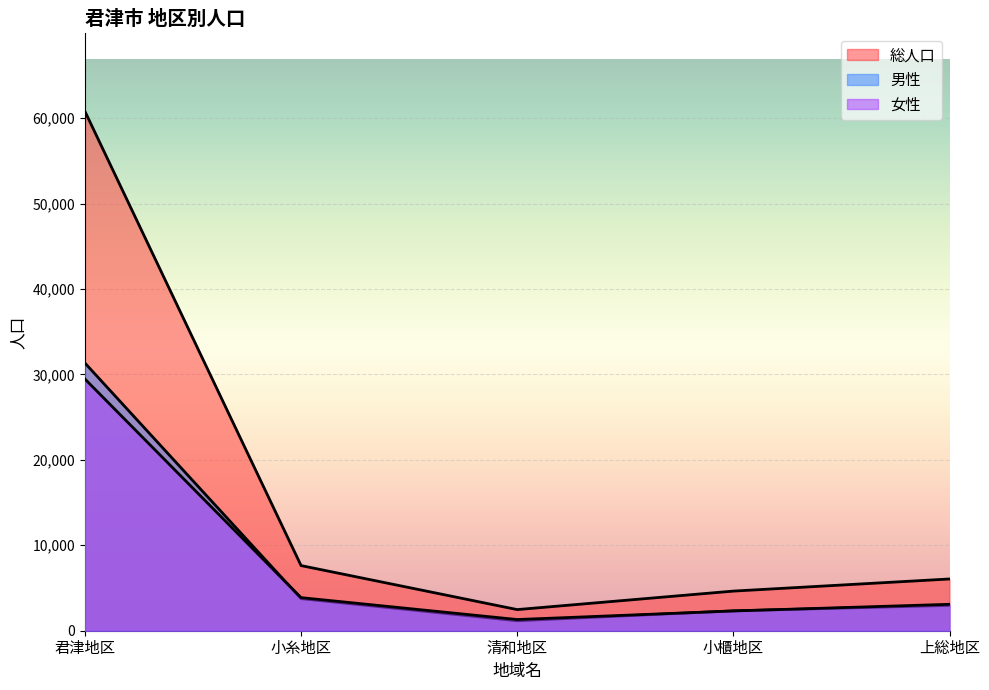

At which label does 男性 reach its peak?

君津地区